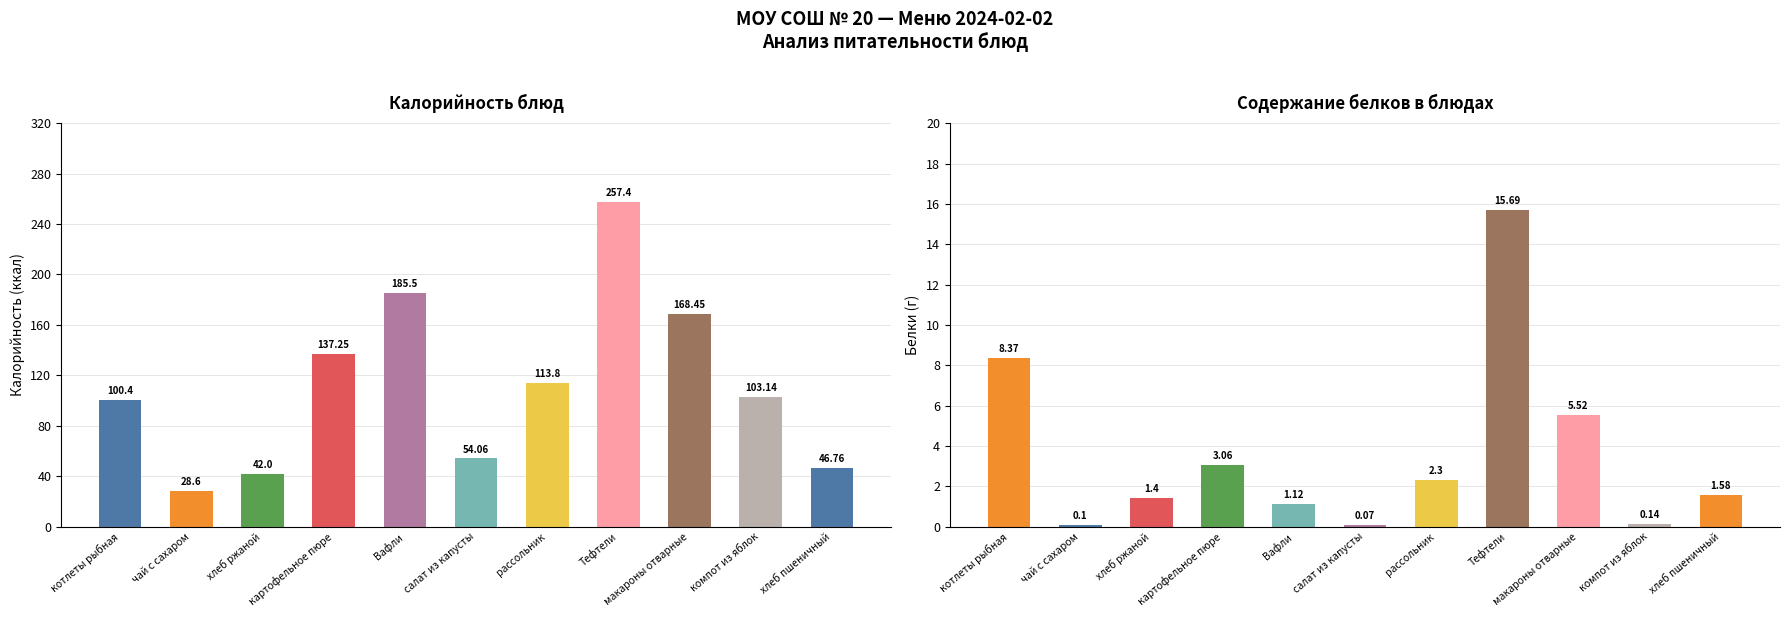

What is the difference between the maximum and minimum values in the Калорийность series?

228.8